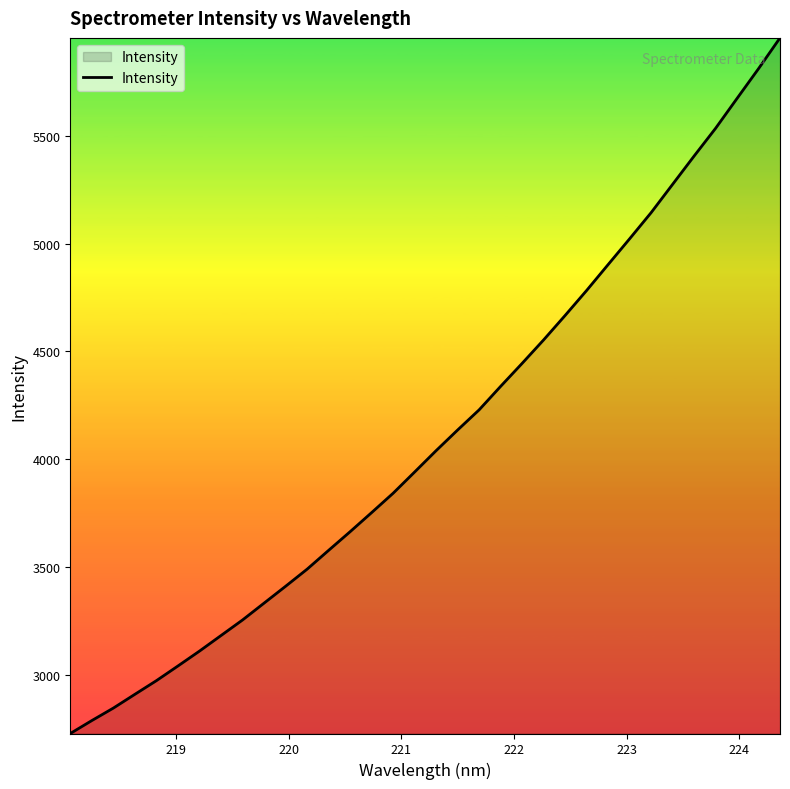

What is the smallest value displayed?

2729.2